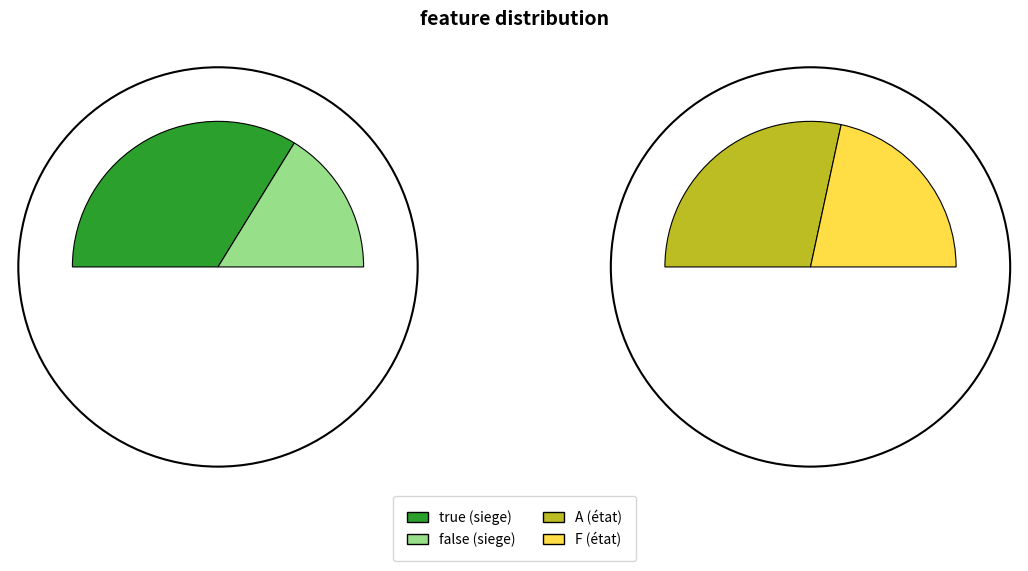

True or false: false accounts for 25% of the total.

False